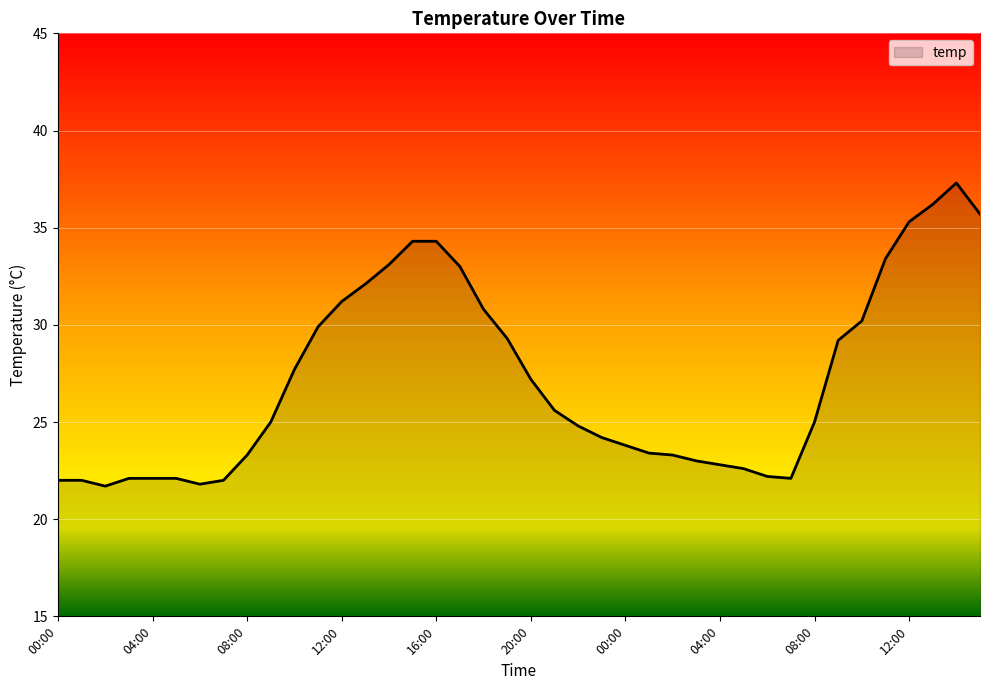

What is the smallest value displayed?

21.7